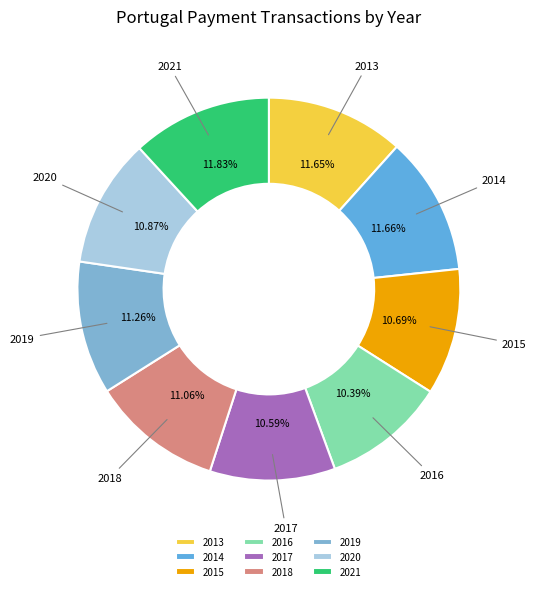

What percentage is NOT represented by 2021?

88.2%